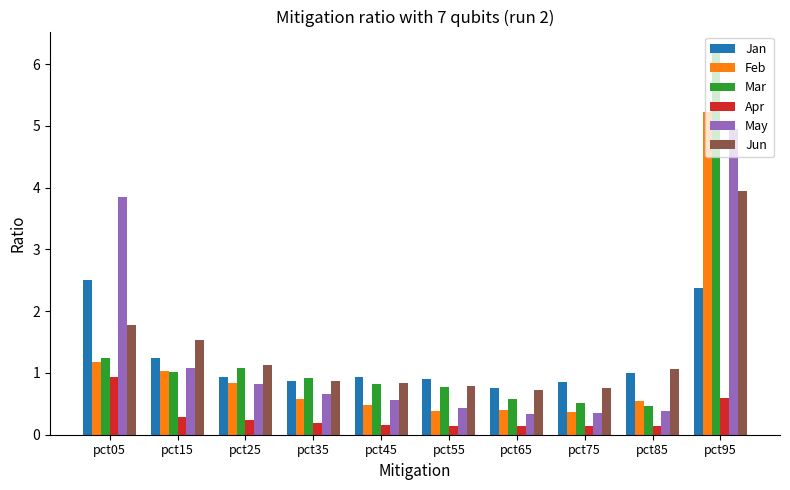

What is the average value of the Jan series?

1.2